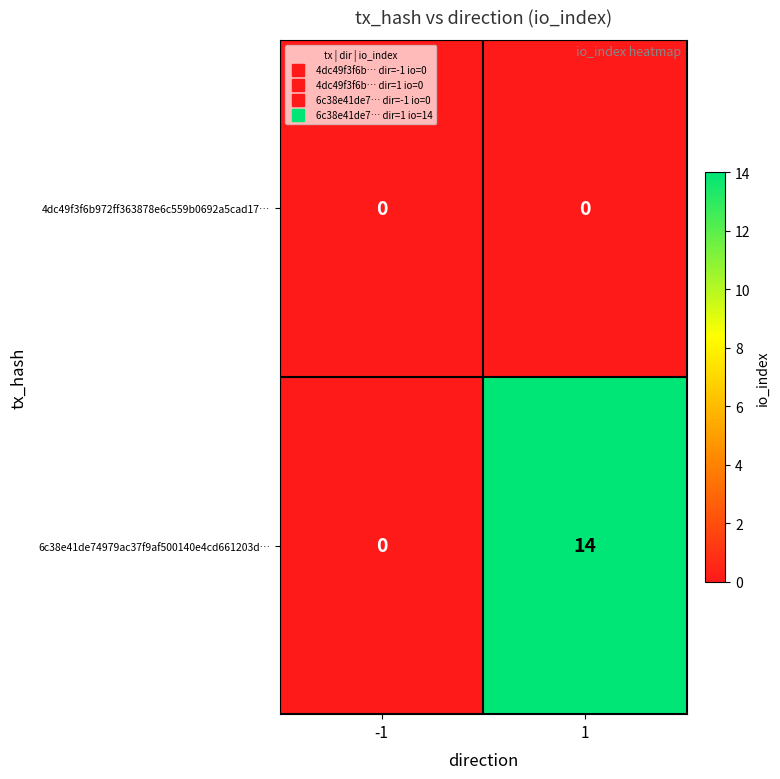

Rank the series by their maximum value, from highest to lowest.

6c38e41de74979ac37f9af500140e4cd661203d…, 4dc49f3f6b972ff363878e6c559b0692a5cad17…